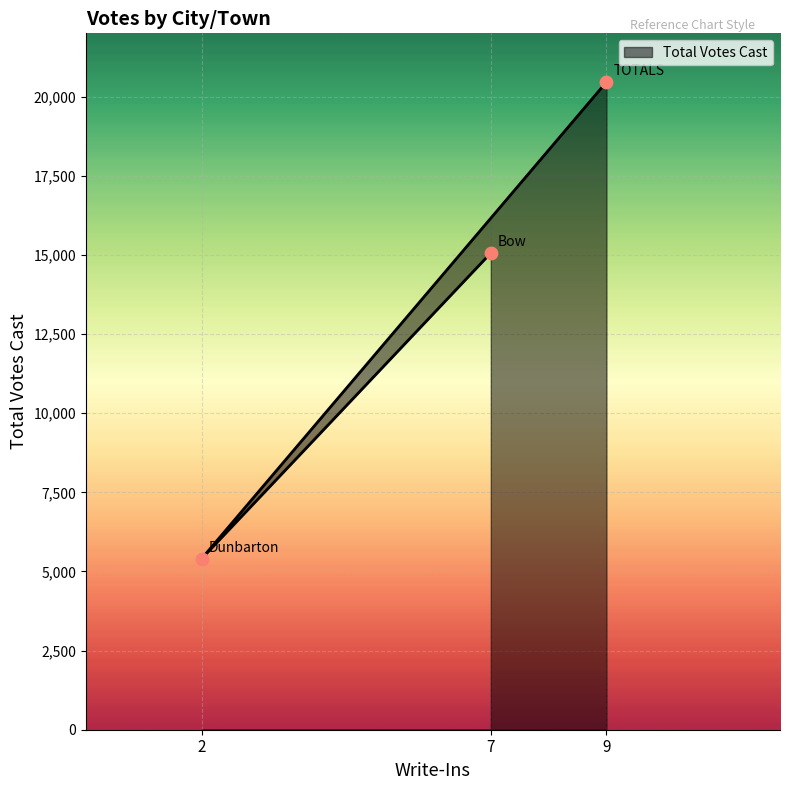

Approximately how many times larger is the value at 2 compared to 7?

0.4